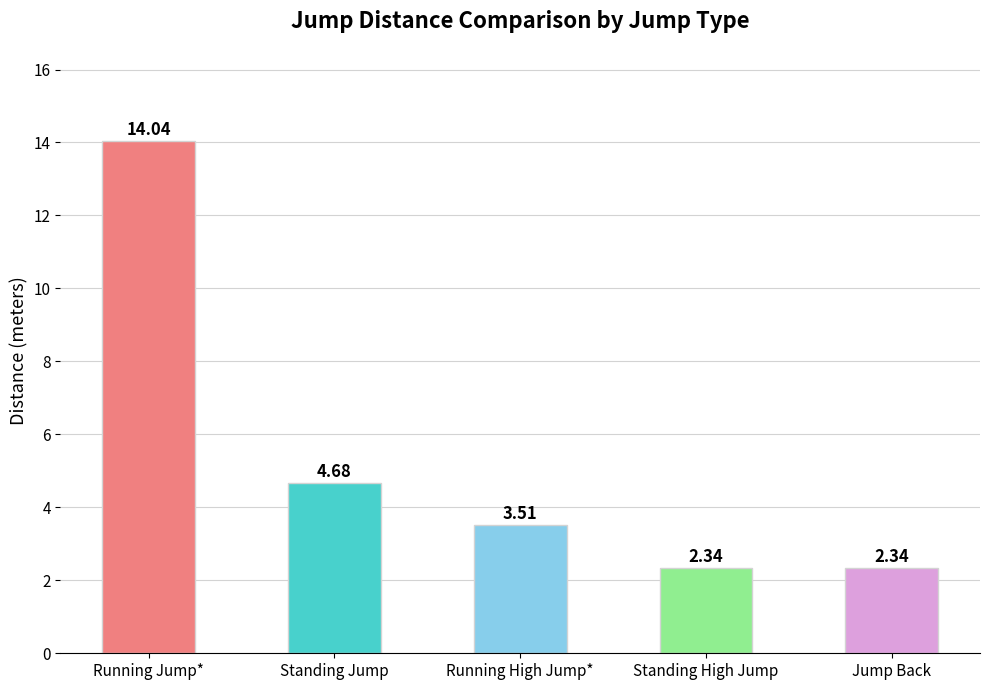

How many bars are there in total?

5